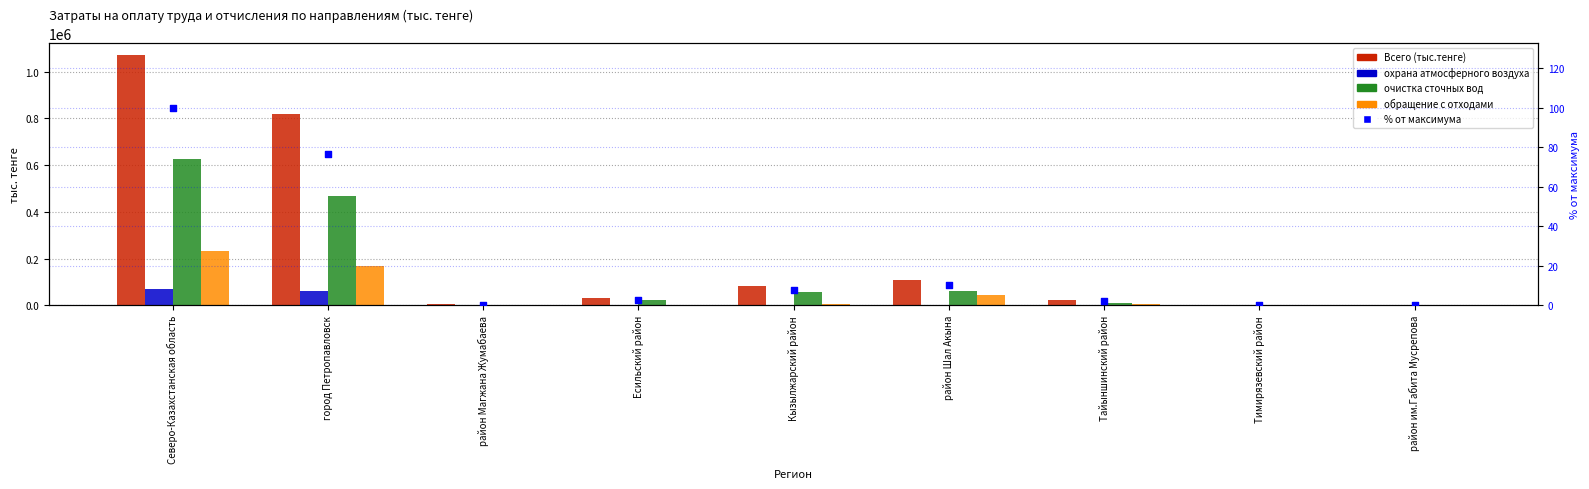

Which series has the largest Y range (max minus min)?

Всего (тыс.тенге)